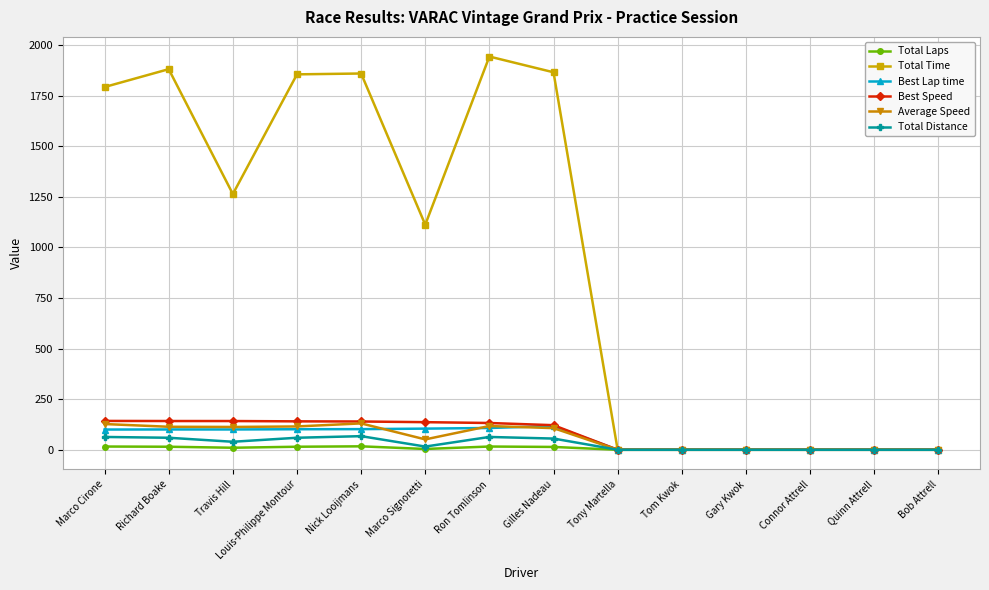

What is the highest value of the Best Lap time series?

117.3